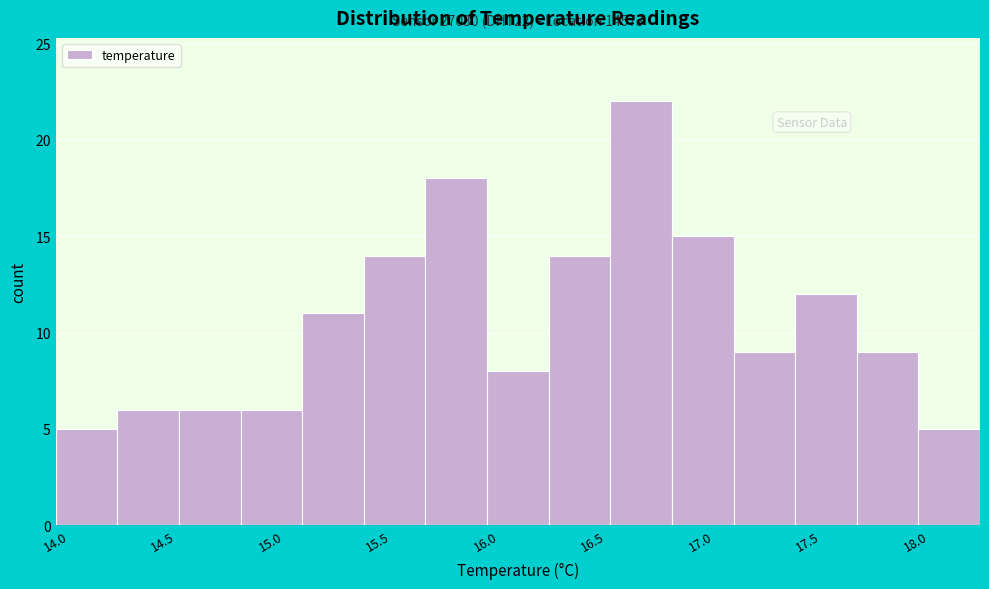

Over which range of the x-axis is the bar tallest?

16.60 to 16.85